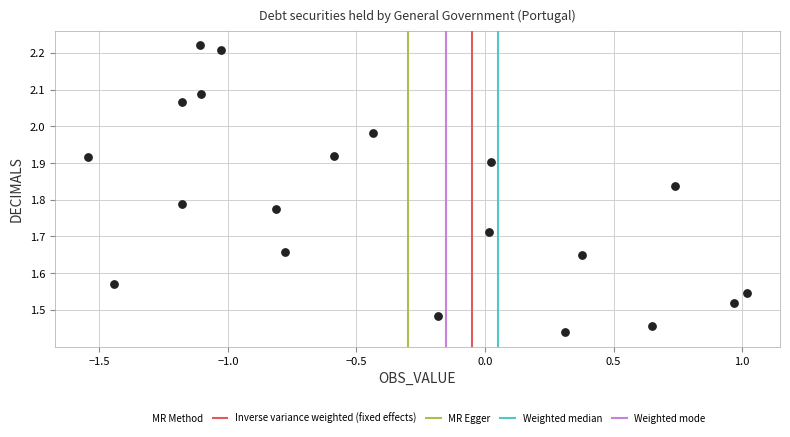

What is the range of X values (max minus min)?

2.6